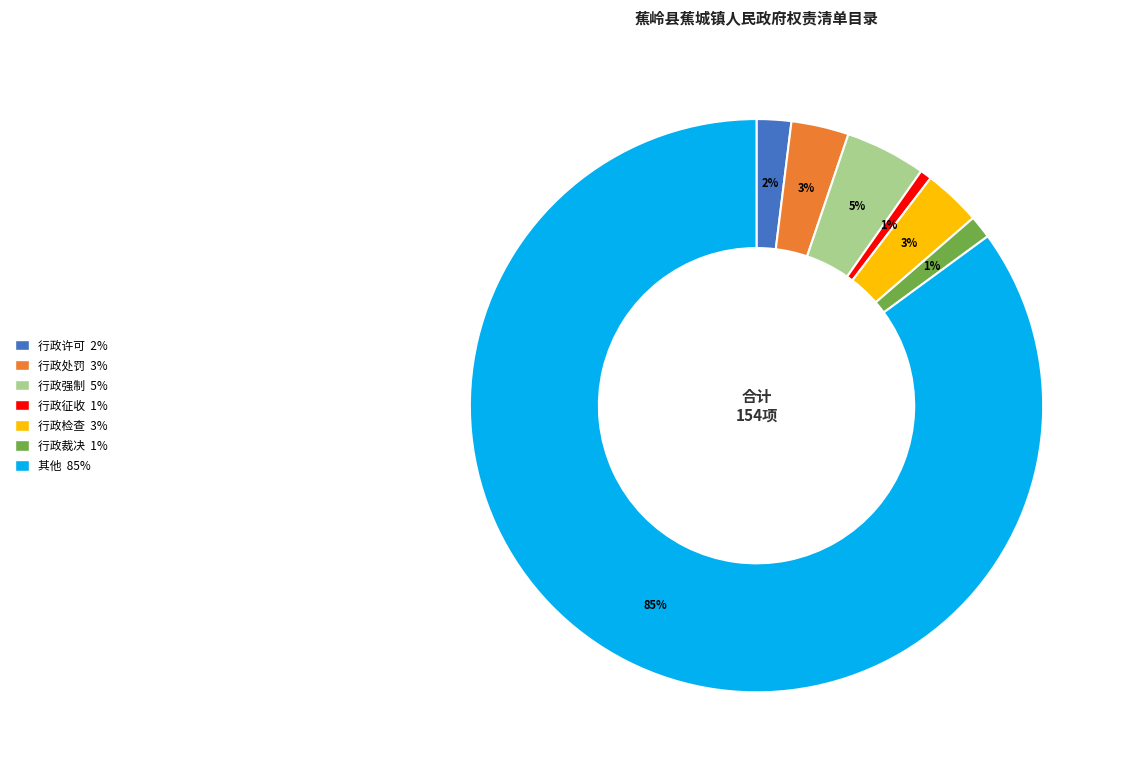

Between 行政检查 and 行政强制, which is larger?

行政强制